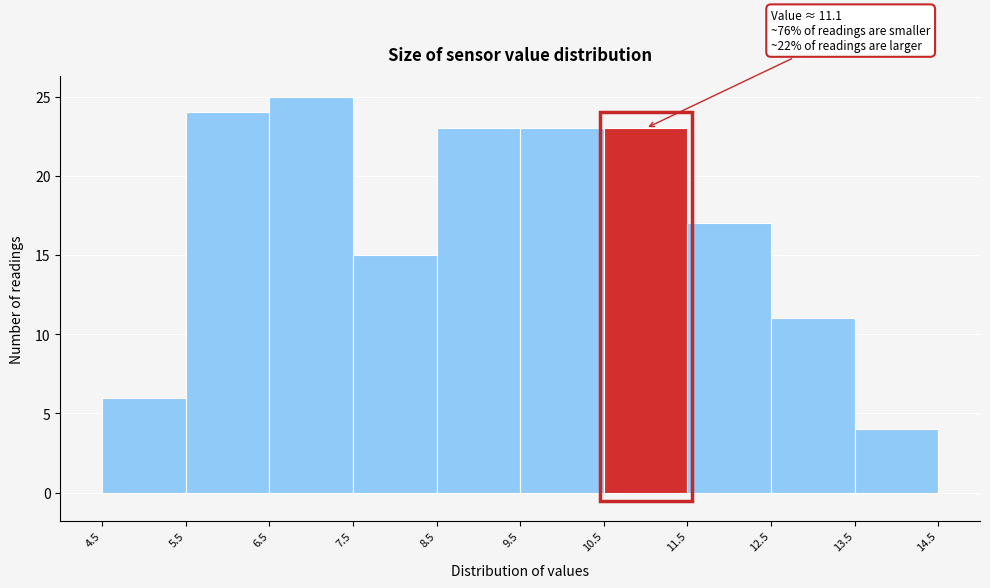

Over which range of the x-axis is the bar tallest?

6.5 to 7.5